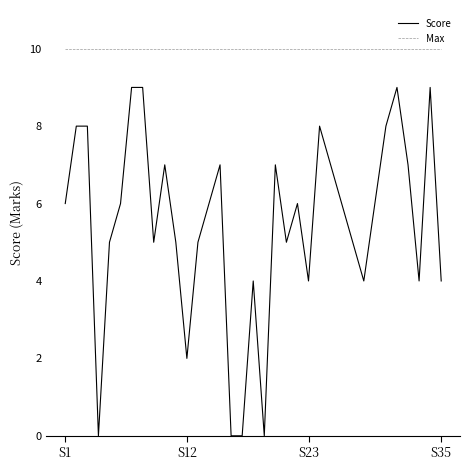

Which series has the largest range (max minus min)?

Score